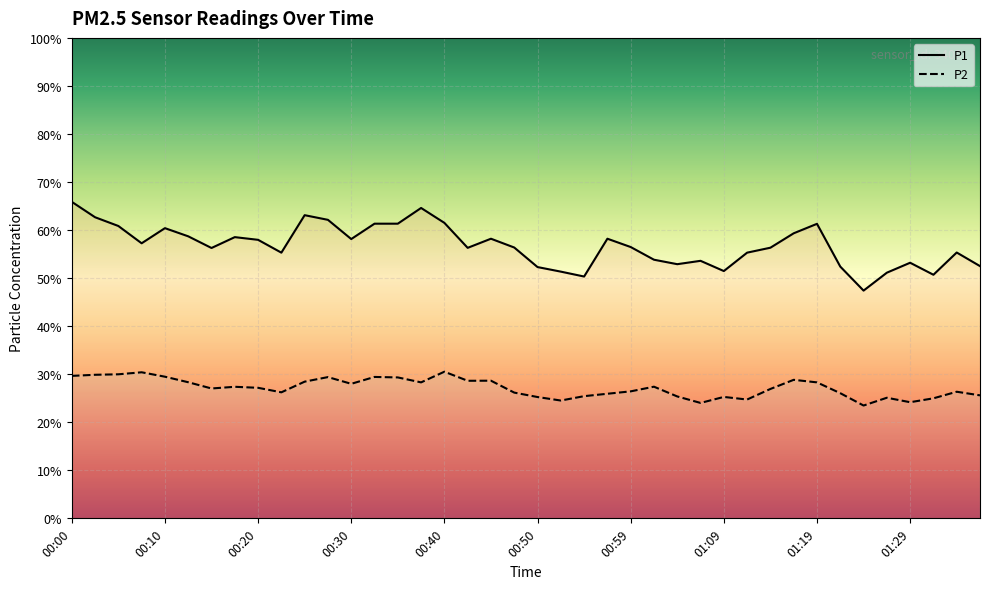

At which category is the sum across all series the highest?

00:00